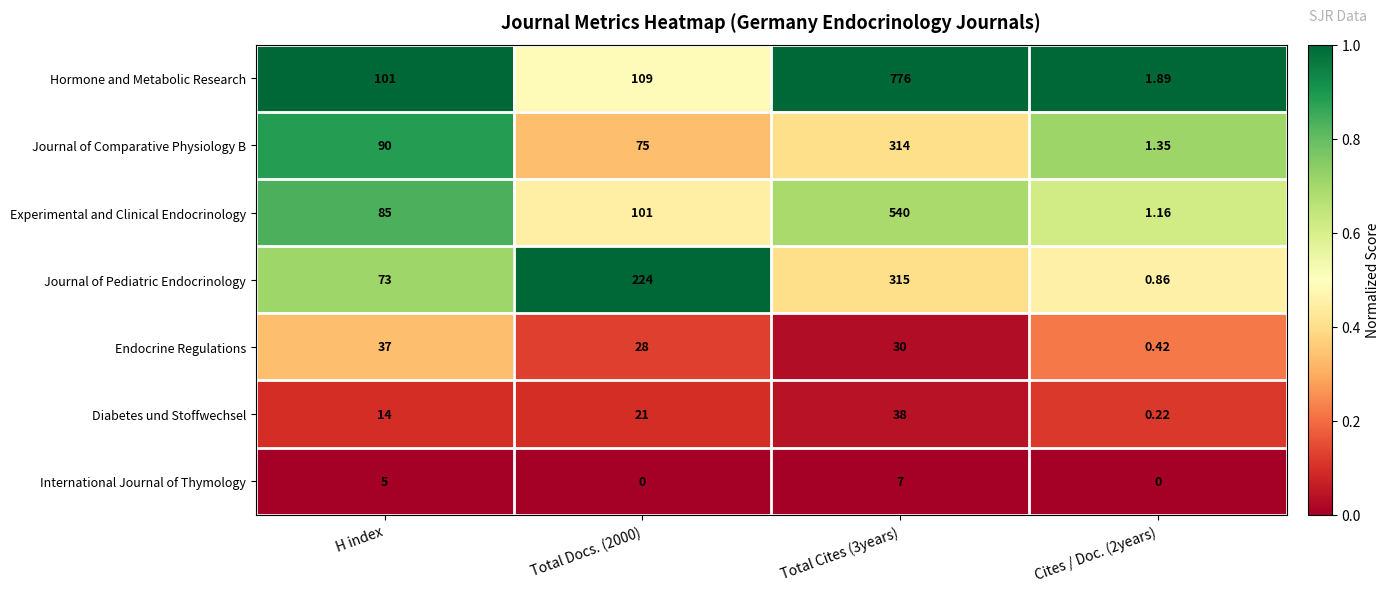

Which series has the largest total across all categories?

Hormone and Metabolic Research